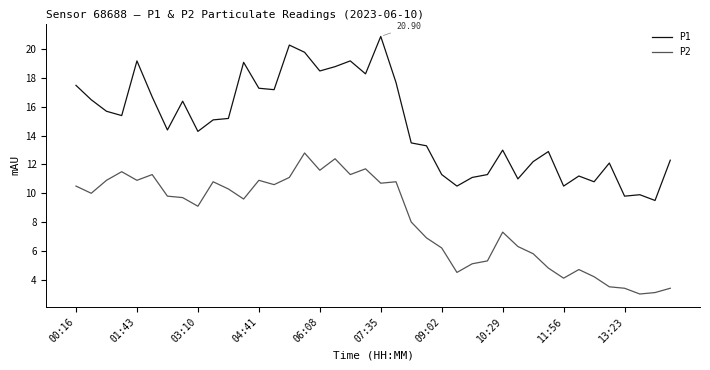

Does the chart have visible grid lines?

No